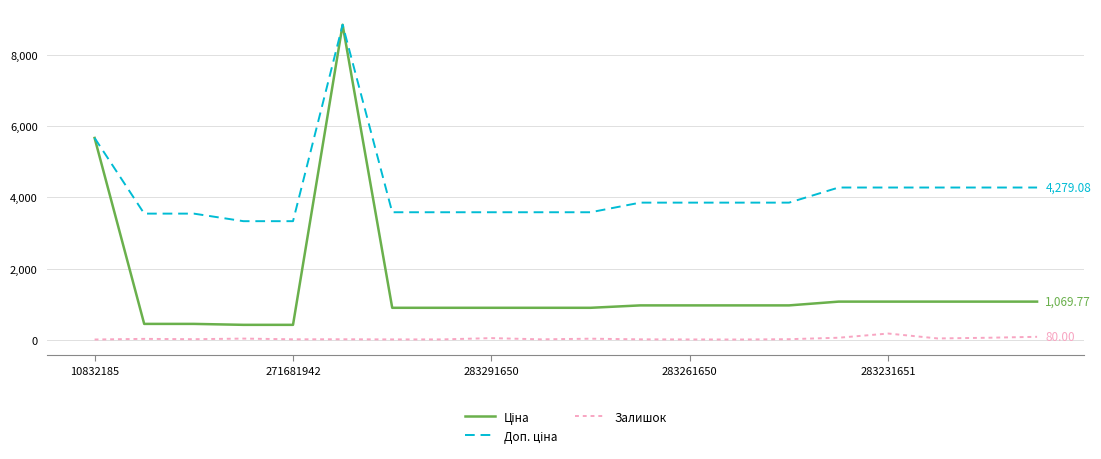

How many values in the Залишок series are below 13?

9